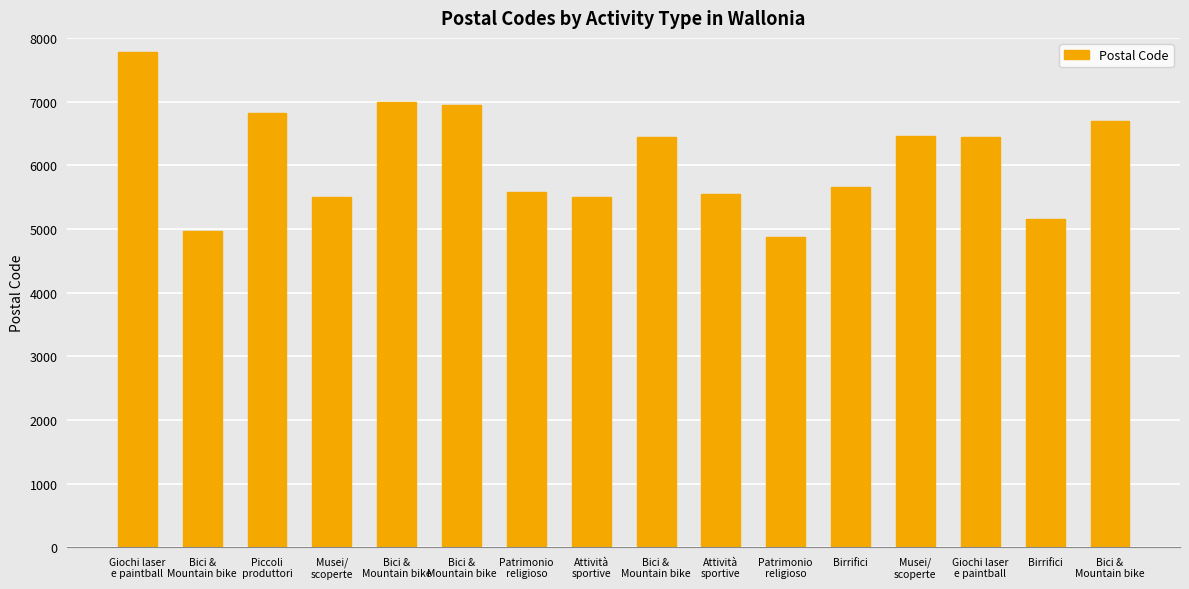

What is the sum of the values at Giochi laser
e paintball and Bici &
Mountain bike?

13380